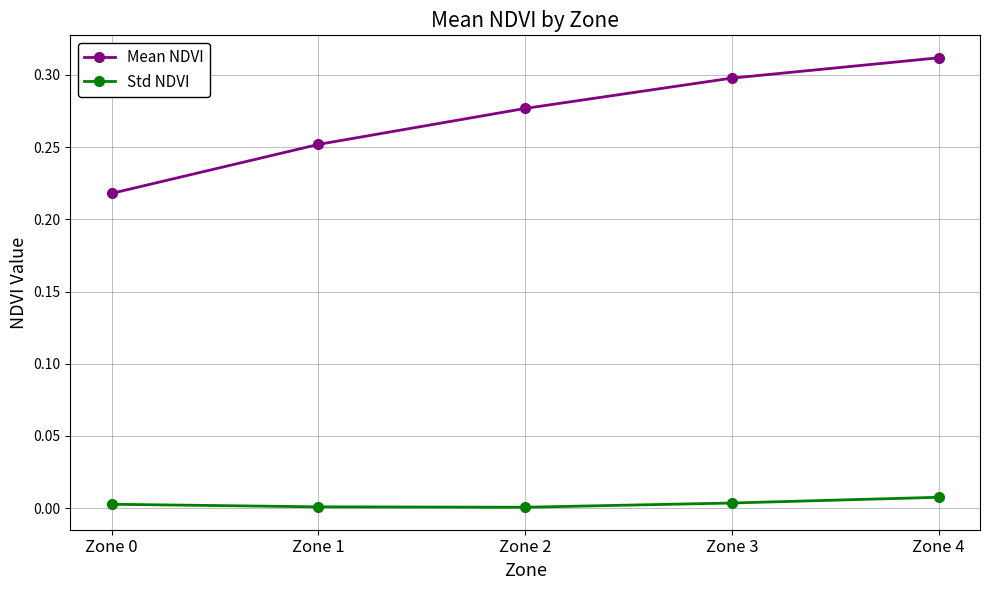

Which series has the largest total across all categories?

Mean NDVI